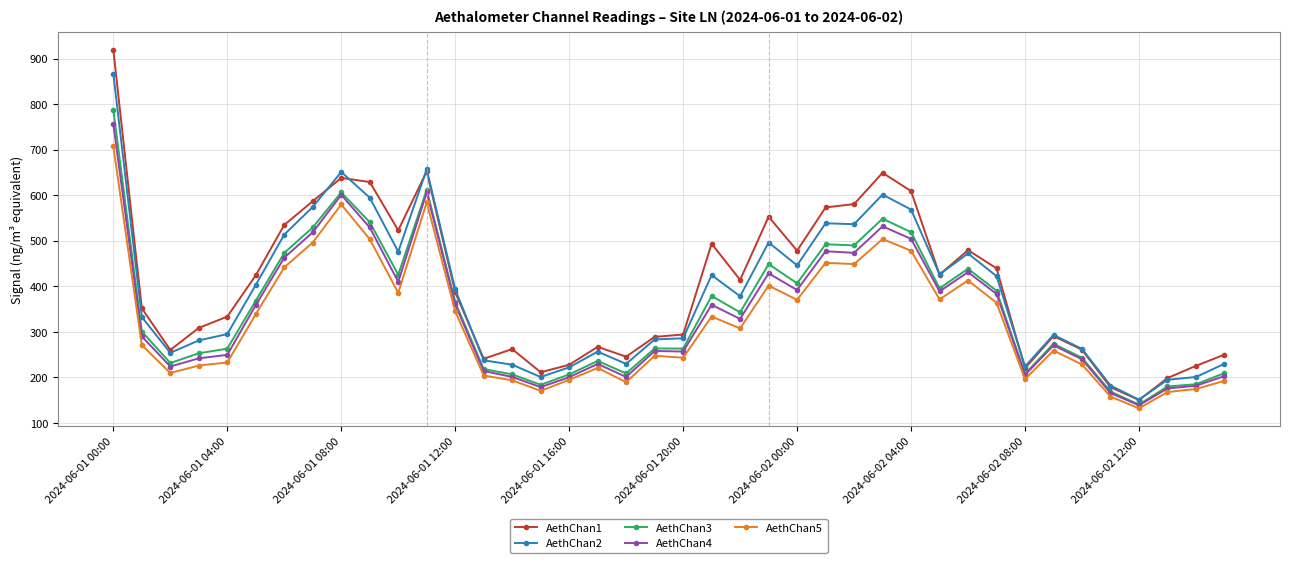

Which series has the widest spread of values?

AethChan1